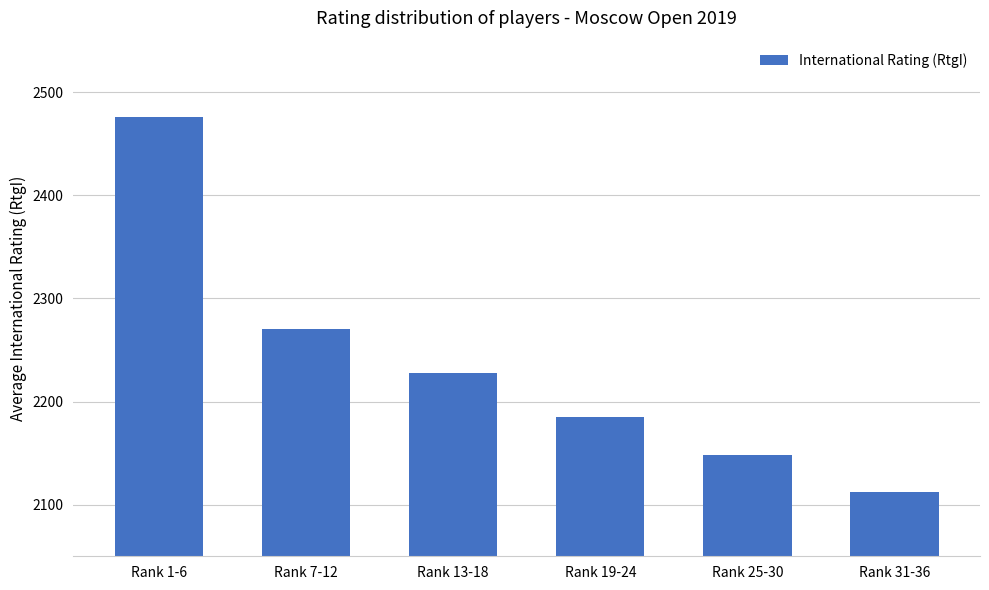

What position from the left is Rank 31-36?

6